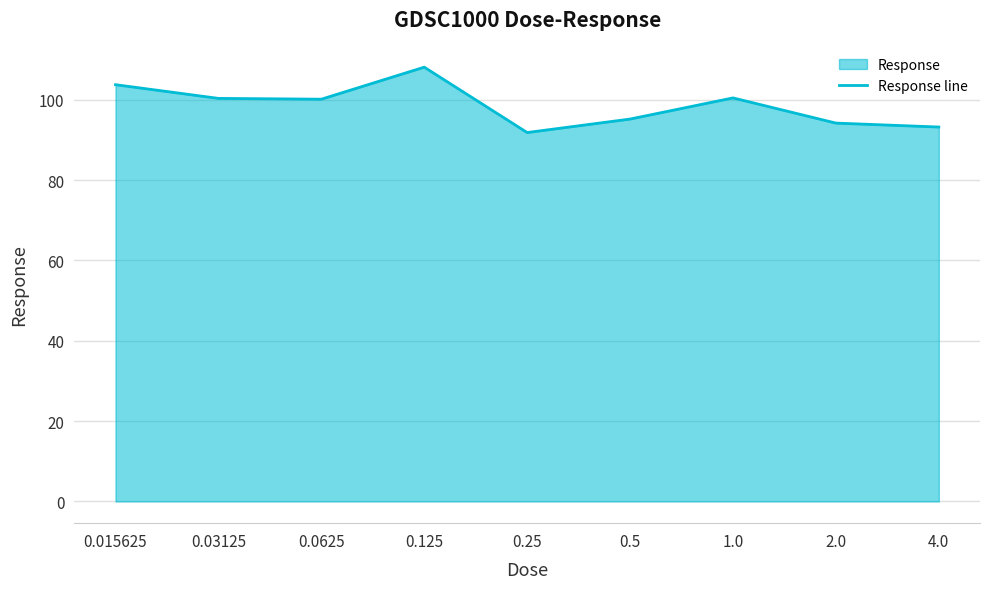

At which category does the chart reach its peak across all series?

0.125